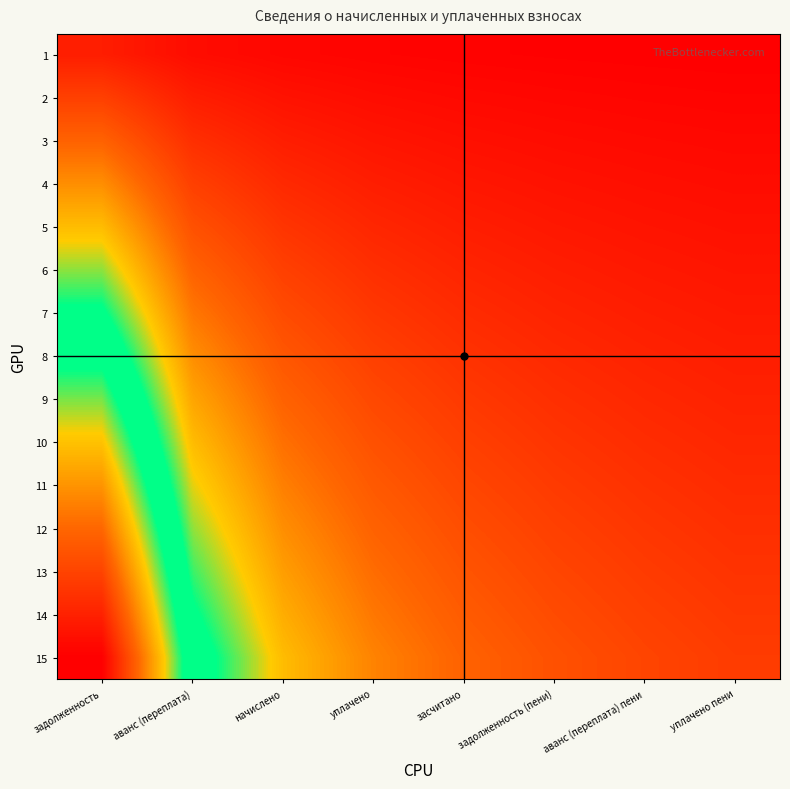

Which series has the largest range (max minus min)?

15